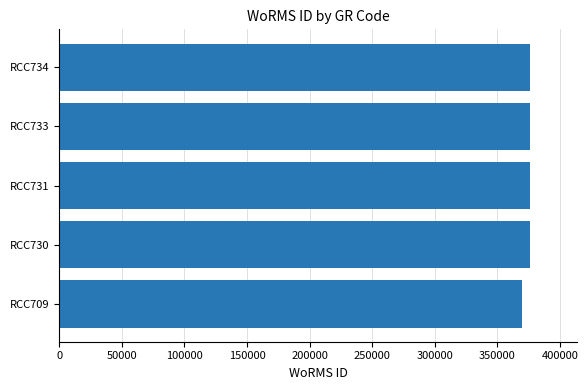

What is the smallest value displayed?

370136